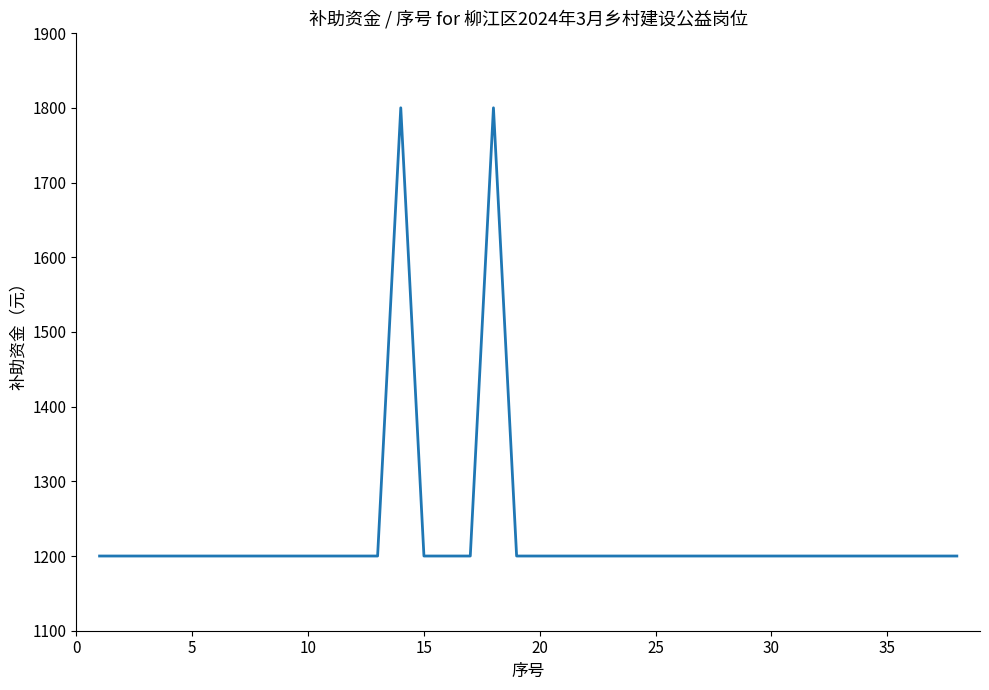

What is the difference between the maximum and minimum values?

600